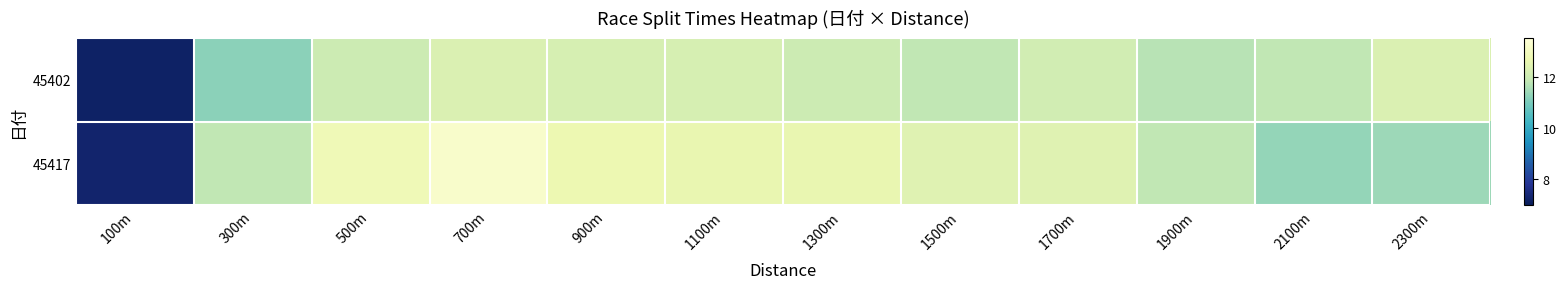

Between 500m and 1100m, which is larger?

1100m